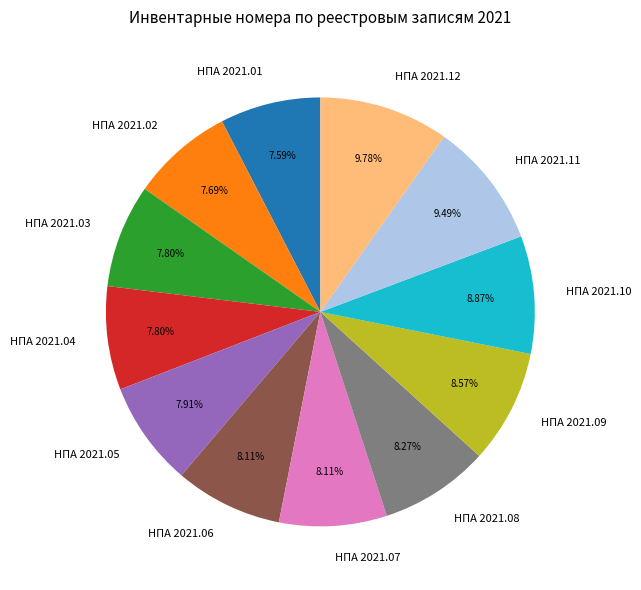

What is the ratio of the value at НПА 2021.12 to the value at НПА 2021.02?

1.3